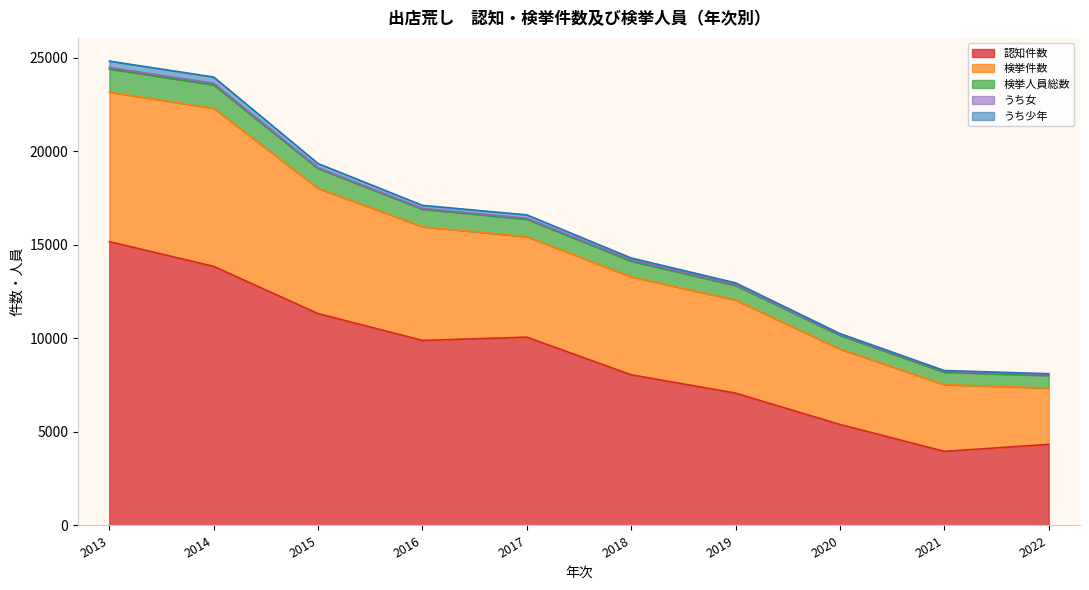

Which category has the highest value in the 認知件数 series?

2013